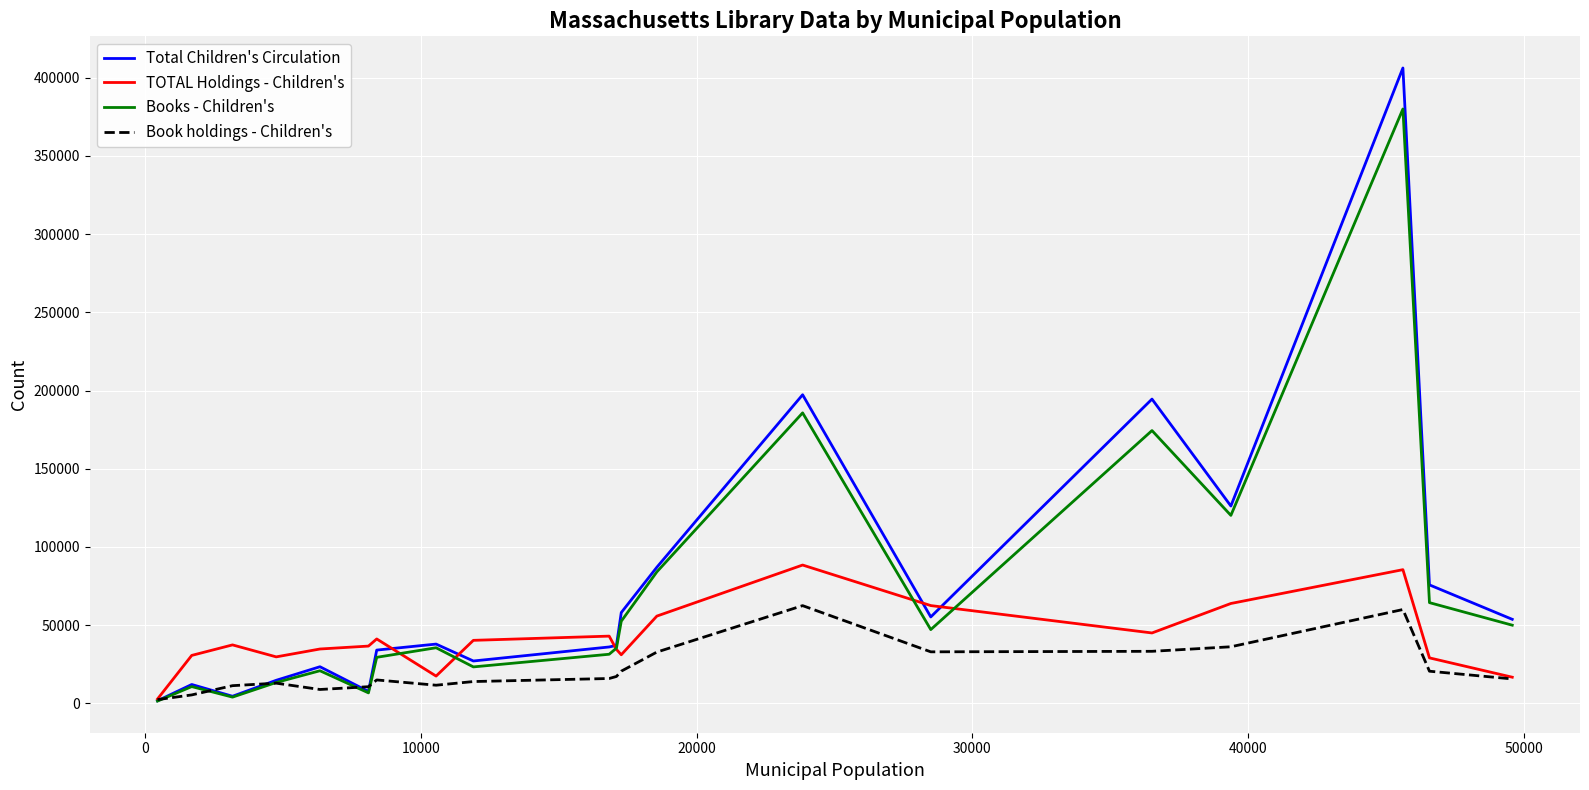

Rank the series by their maximum value, from lowest to highest.

Book holdings - Children's, TOTAL Holdings - Children's, Books - Children's, Total Children's Circulation